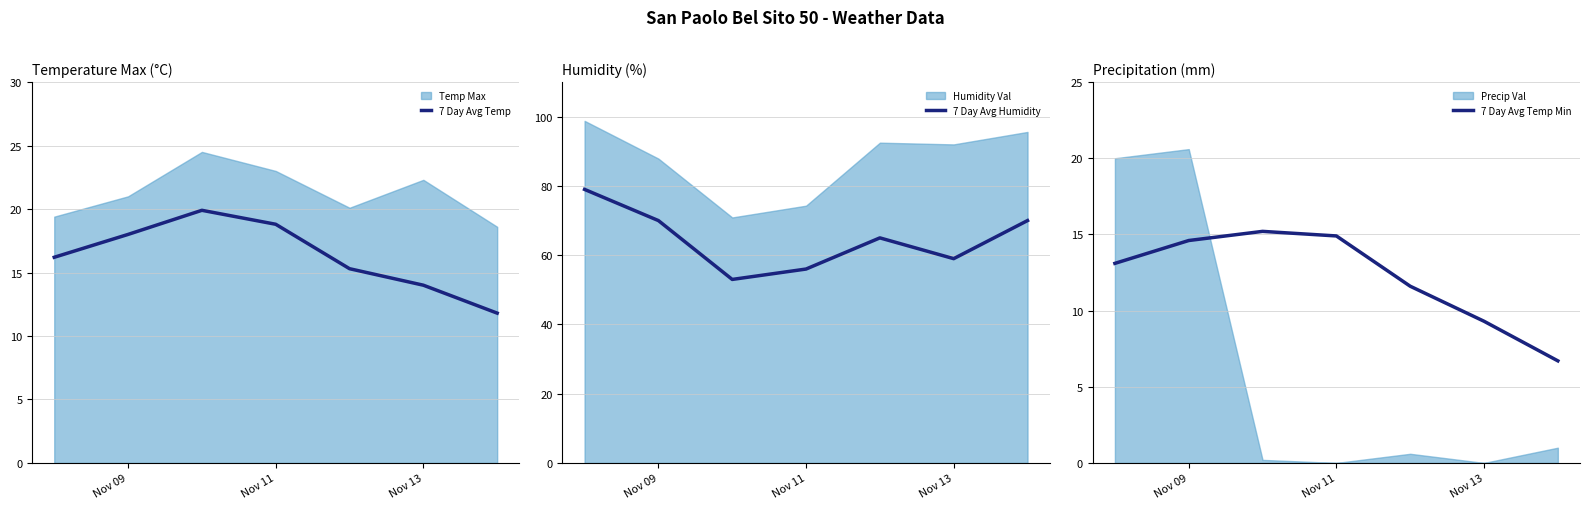

What is the difference between the maximum and minimum values in the 7 Day Avg Temp Min series?

8.5